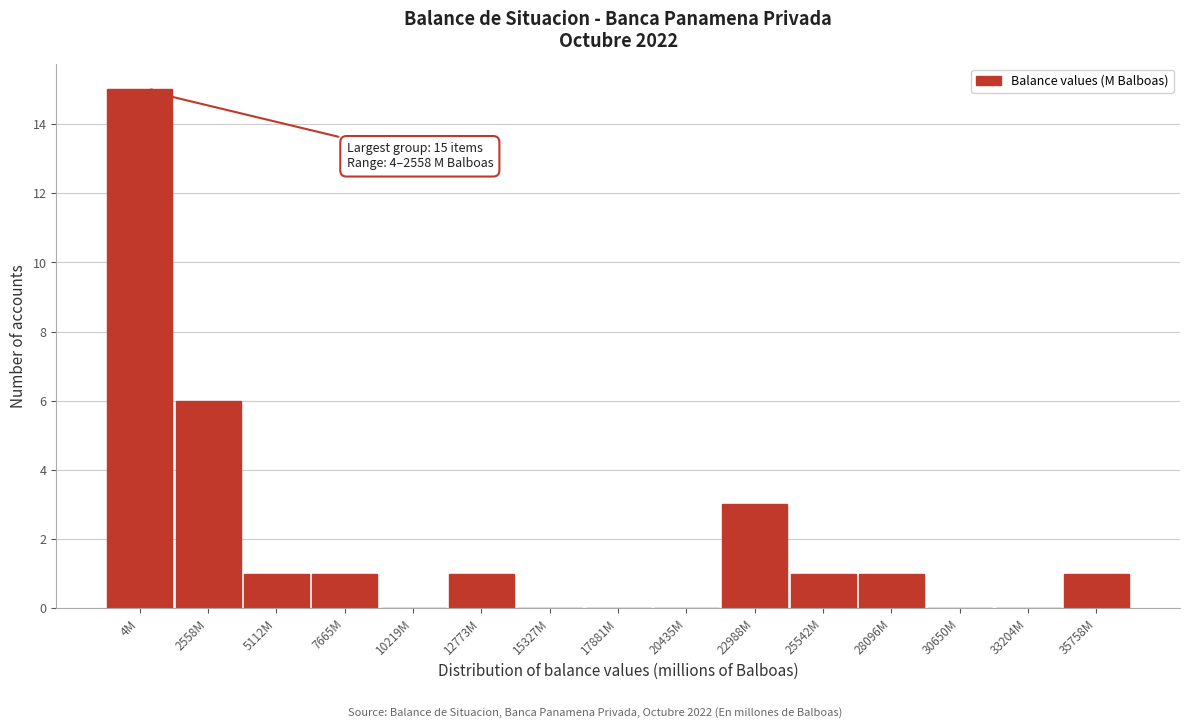

Reading left to right, list all the values displayed in this chart.

4M=15	2558M=6	5112M=1	7665M=1	10219M=0	12773M=1	15327M=0	17881M=0	20435M=0	22988M=3	25542M=1	28096M=1	30650M=0	33204M=0	35758M=1